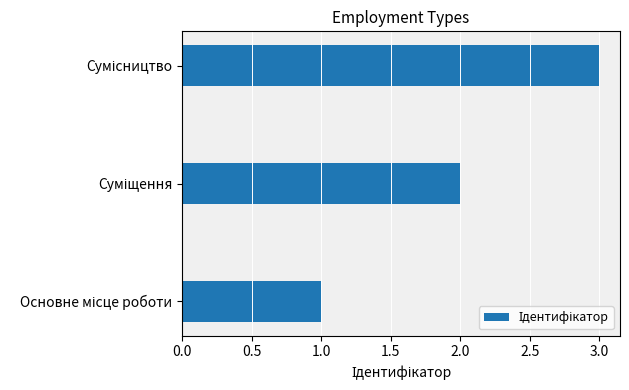

What is the greatest value displayed?

3